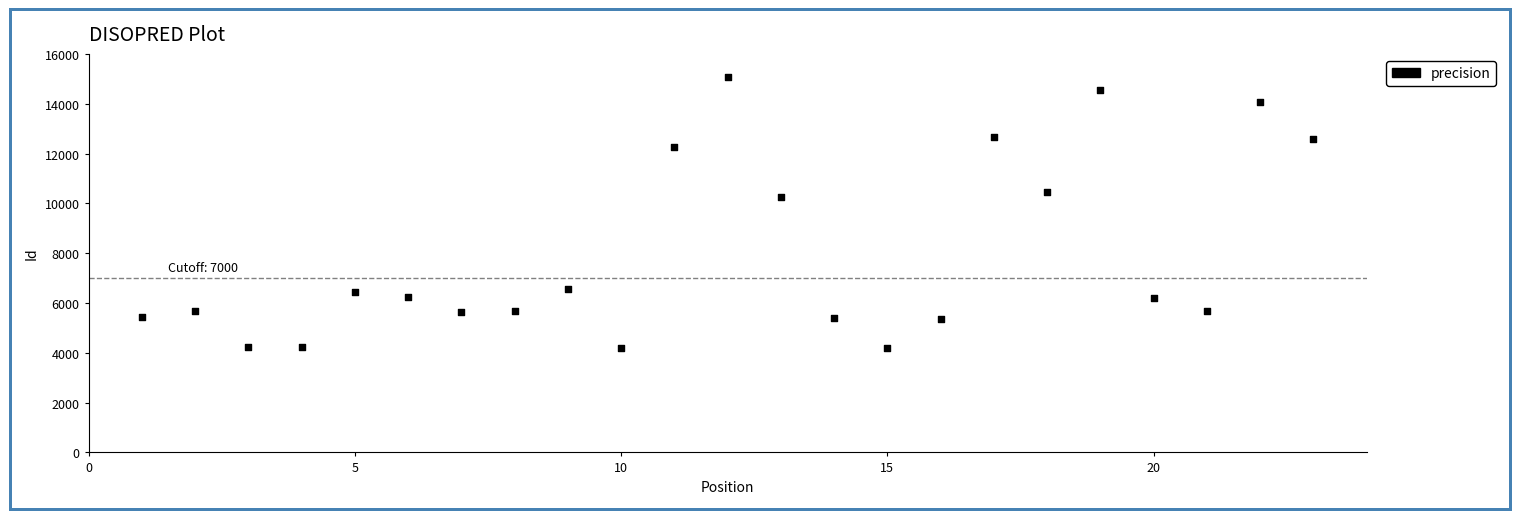

What Y value in the scatter plot is closest to 9633?

10240